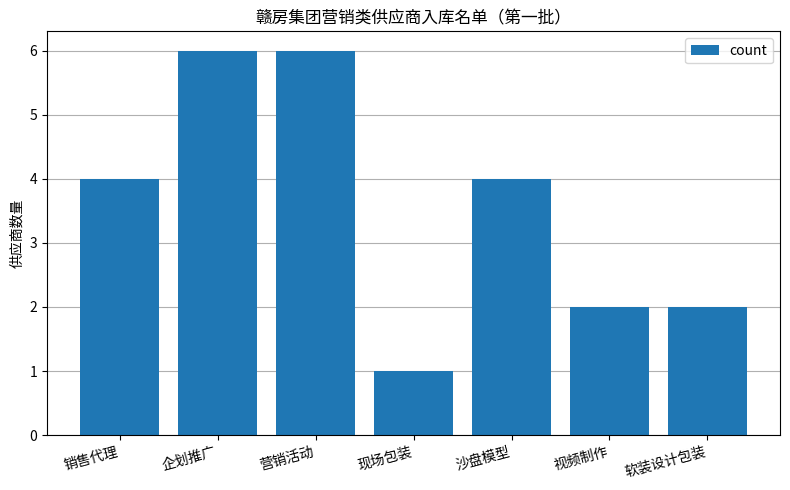

The chart shows a value of 6 at 企划推广. True or false?

True